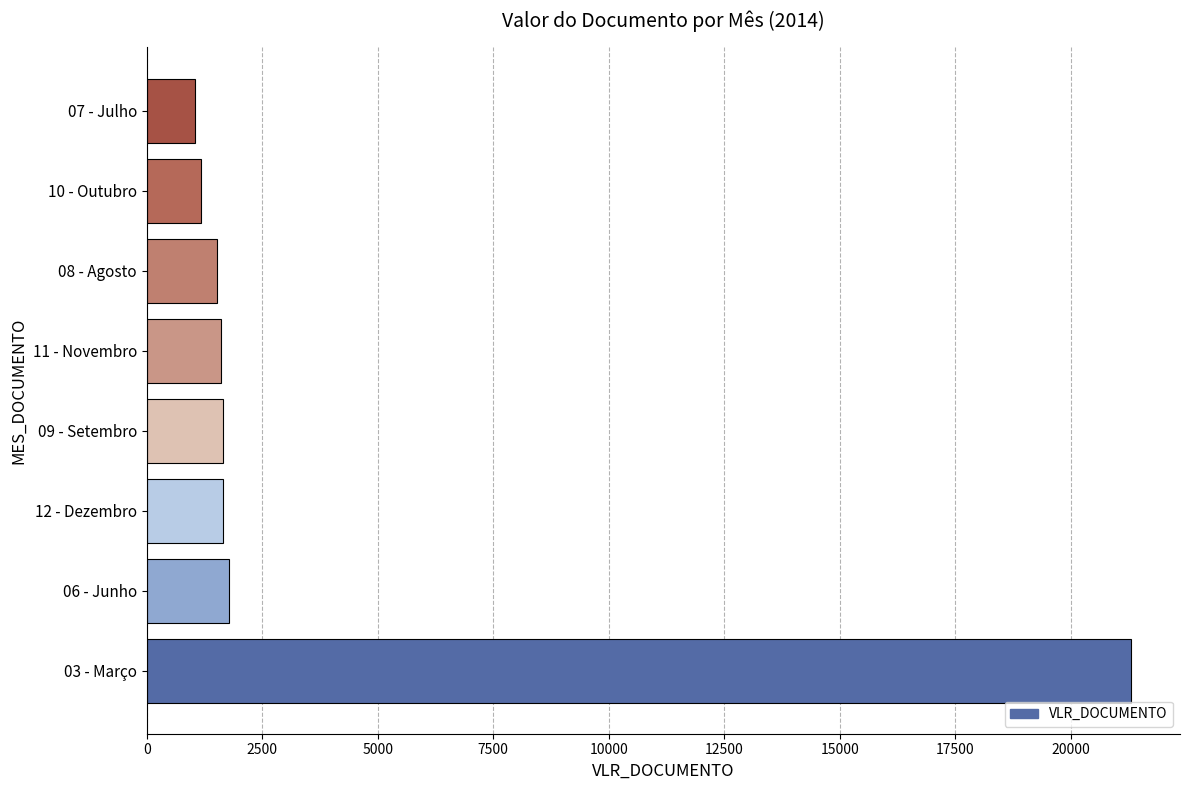

Which has a higher value, 08 - Agosto or 03 - Março?

03 - Março